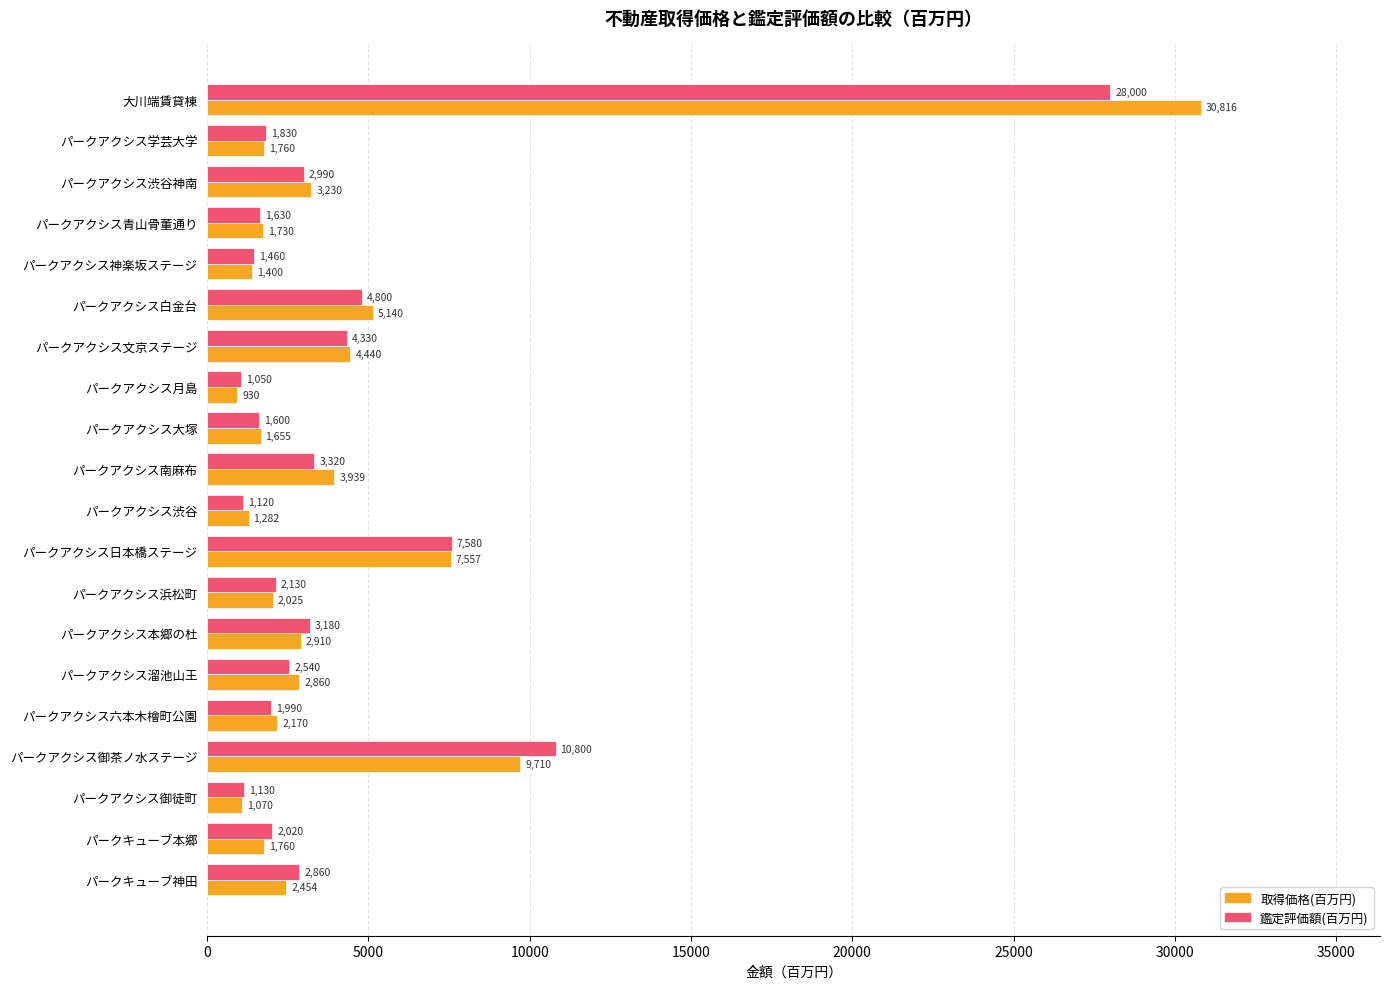

Which category has the lowest value in the 鑑定評価額(百万円) series?

パークアクシス月島